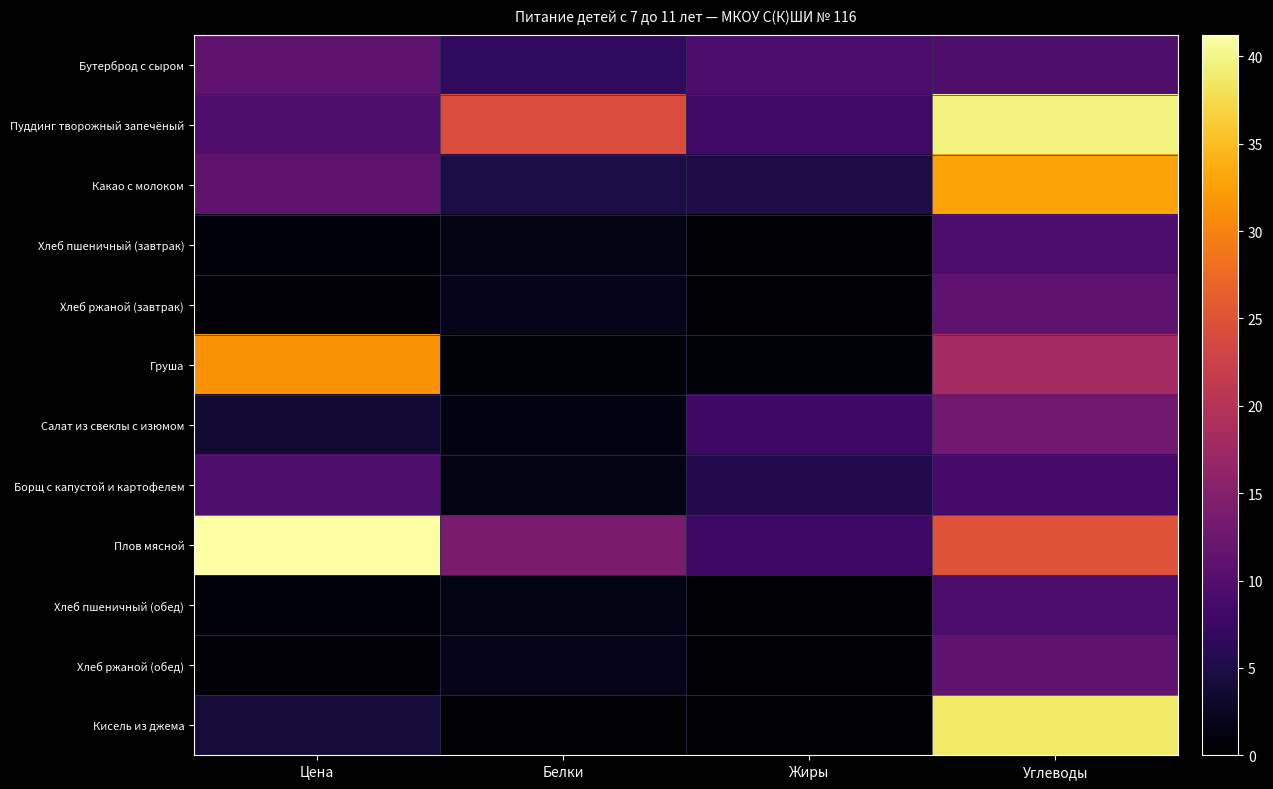

At which category is the sum across all series the highest?

Углеводы